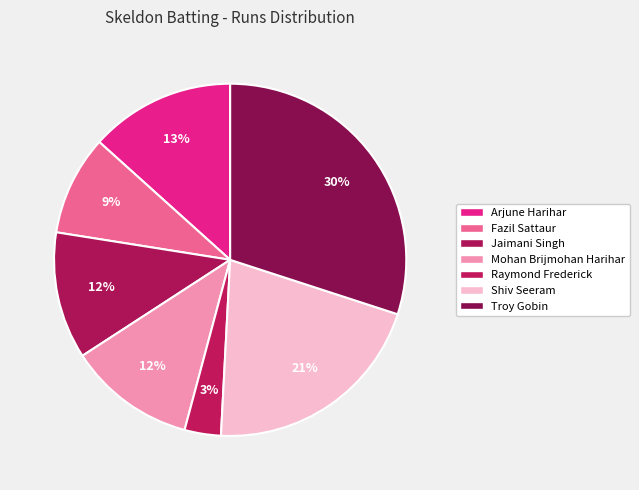

Which category has the biggest portion of the pie?

Troy Gobin